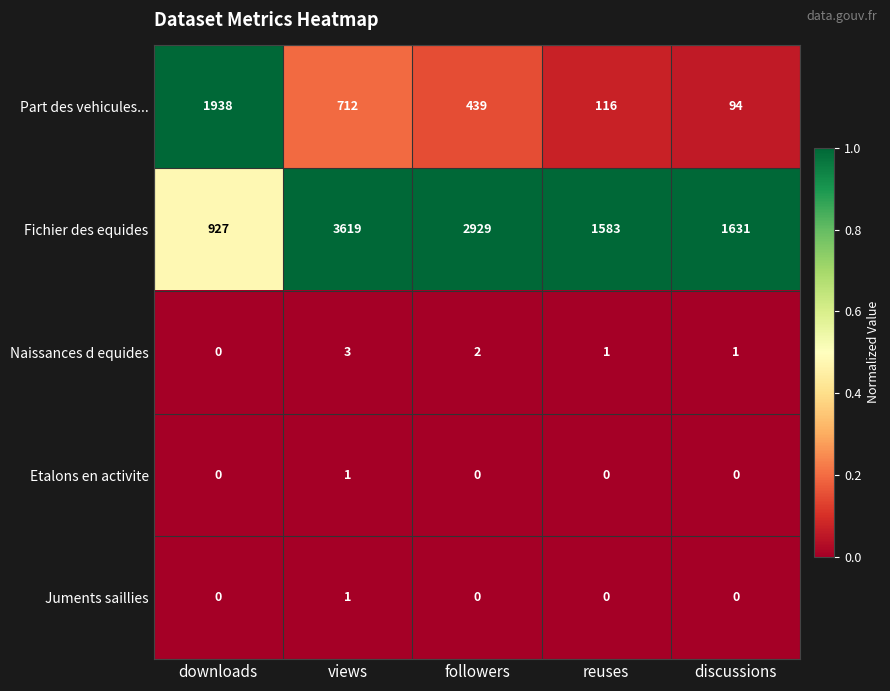

The value of Juments saillies at followers is 1. True or false?

False